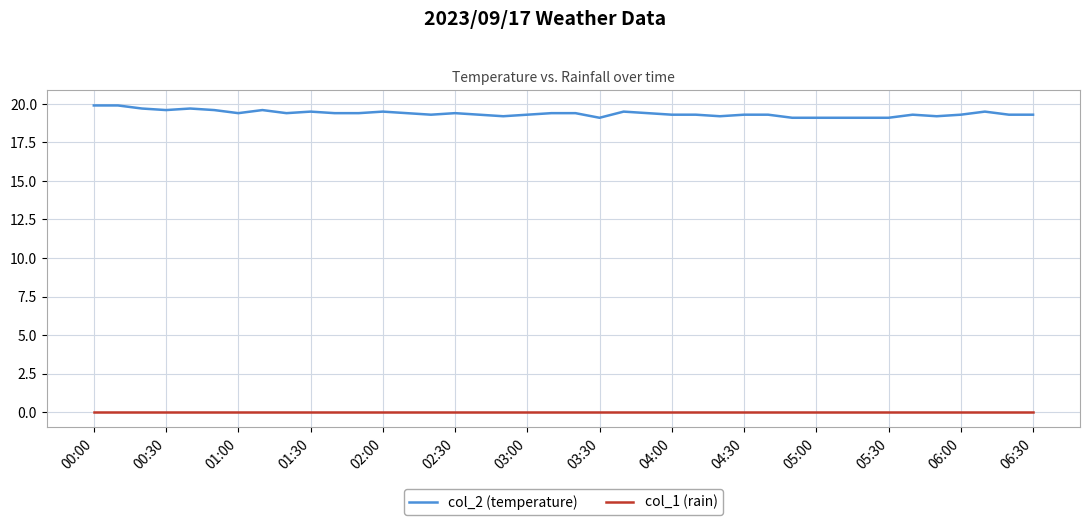

Reading right to left, transcribe all the data shown in this chart.

col_2 (temperature): 19.3	19.3	19.5	19.3	19.2	19.3	19.1	19.1	19.1	19.1	19.1	19.3	19.3	19.2	19.3	19.3	19.4	19.5	19.1	19.4	19.4	19.3	19.2	19.3	19.4	19.3	19.4	19.5	19.4	19.4	19.5	19.4	19.6	19.4	19.6	19.7	19.6	19.7	19.9	19.9
col_1 (rain): 0.0	0.0	0.0	0.0	0.0	0.0	0.0	0.0	0.0	0.0	0.0	0.0	0.0	0.0	0.0	0.0	0.0	0.0	0.0	0.0	0.0	0.0	0.0	0.0	0.0	0.0	0.0	0.0	0.0	0.0	0.0	0.0	0.0	0.0	0.0	0.0	0.0	0.0	0.0	0.0